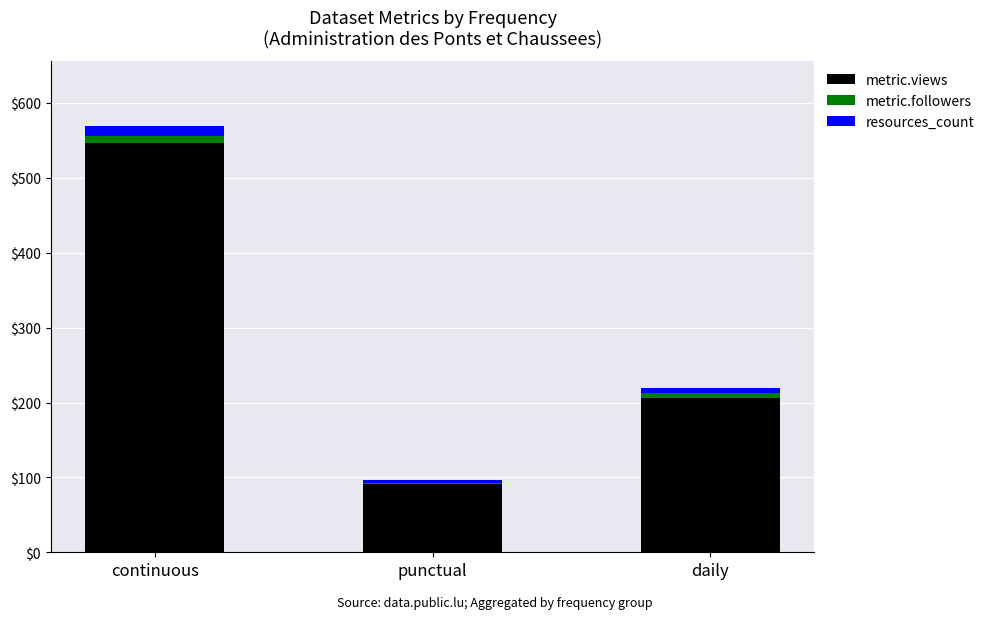

At which category is the sum across all series the highest?

continuous